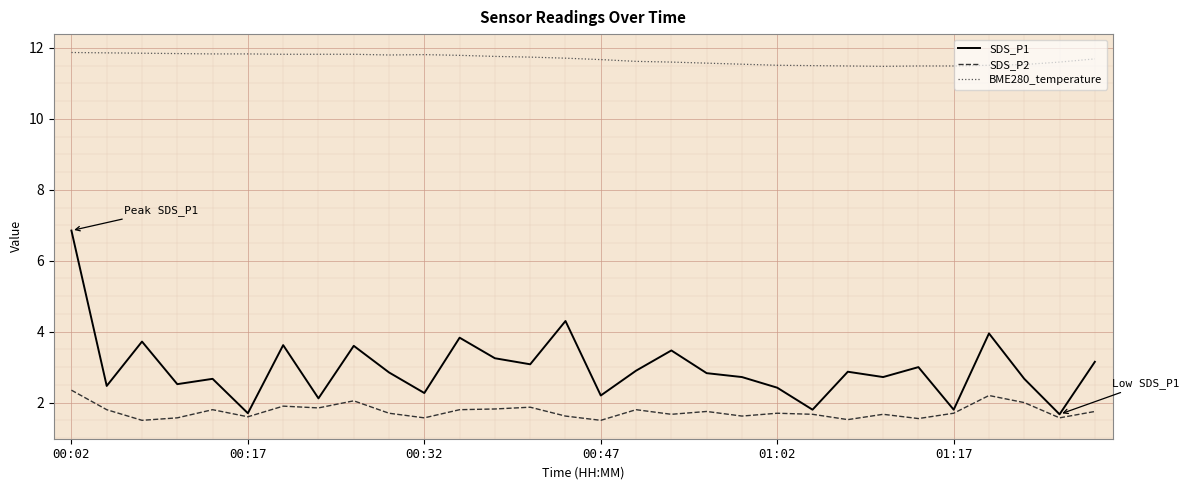

What is the sum of all SDS_P2 values?

52.5